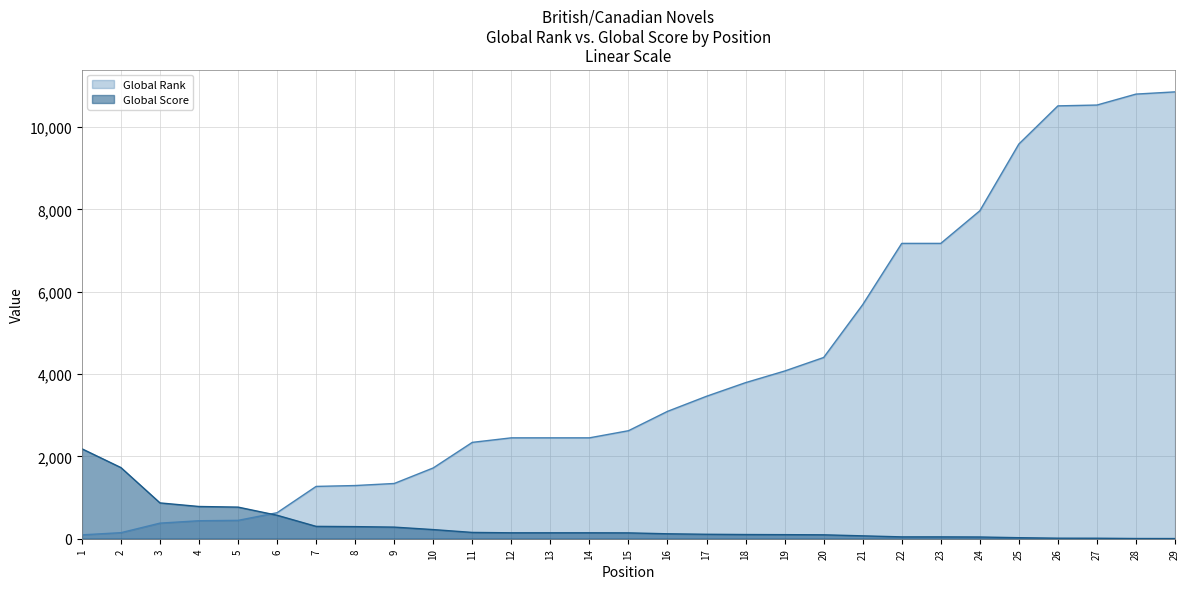

What is the value of the Global Rank point at the 7th from the left?

1271